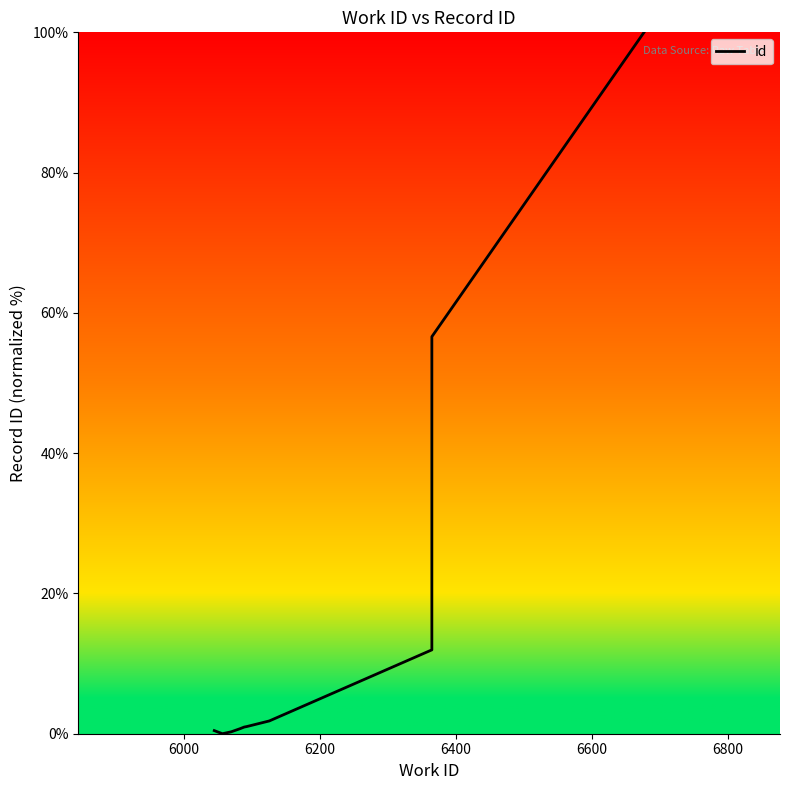

Does the chart display data point markers on the line(s)?

No